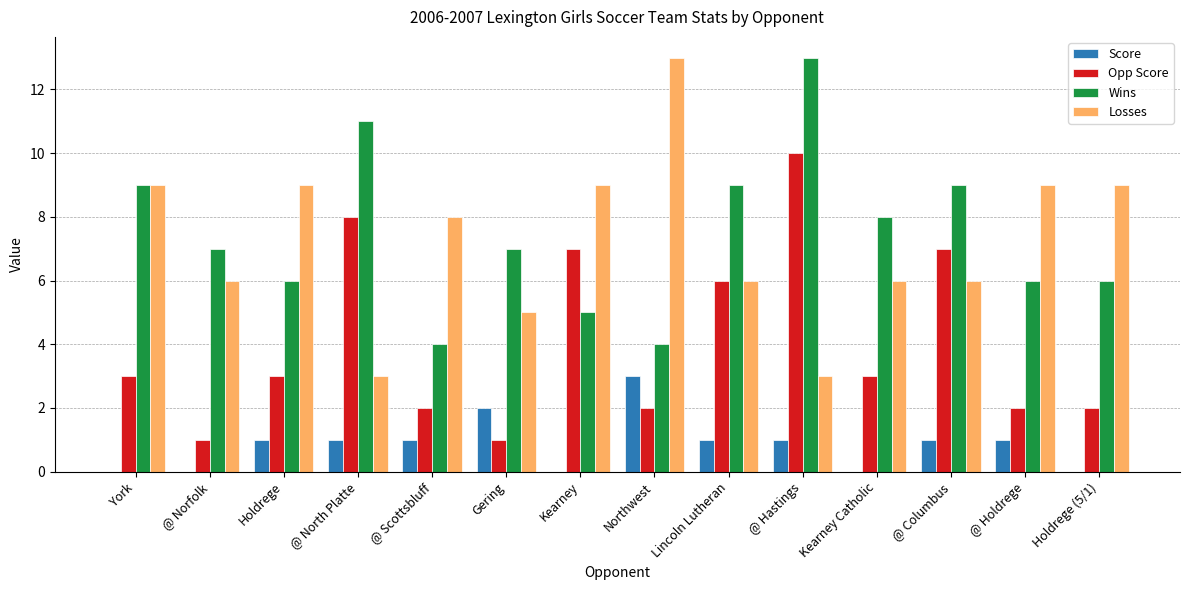

Is the value of Wins at Gering greater than the value of Opp Score at @ Scottsbluff?

Yes